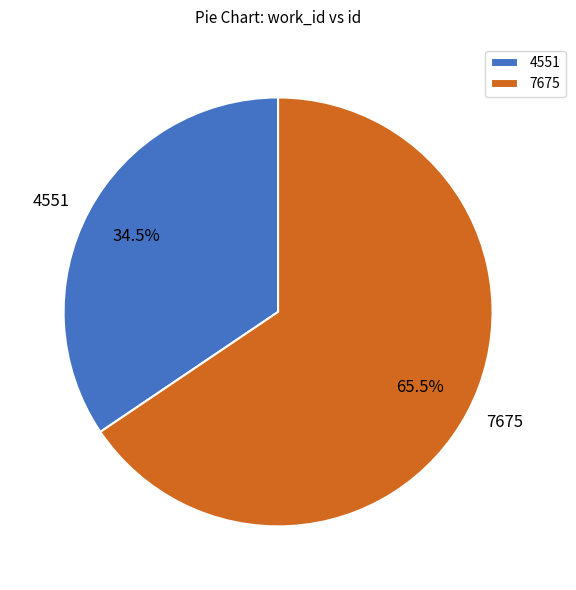

Rank the categories by value from highest to lowest.

7675, 4551